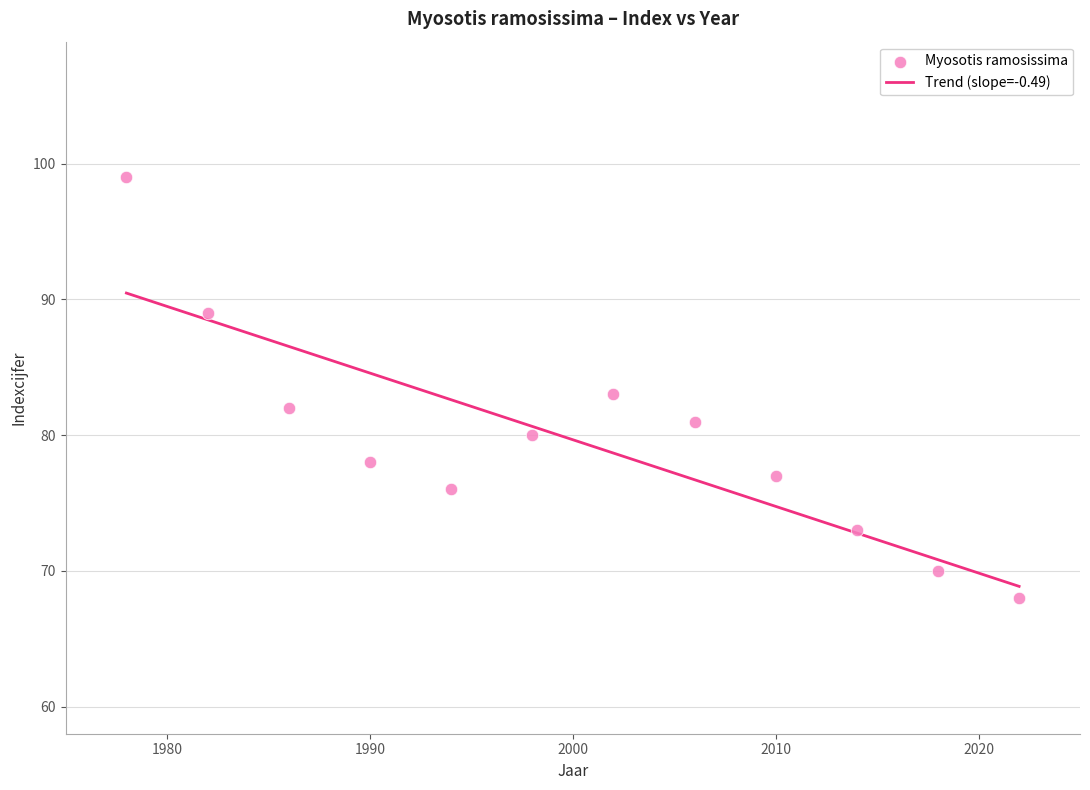

What is the average X value?

2000